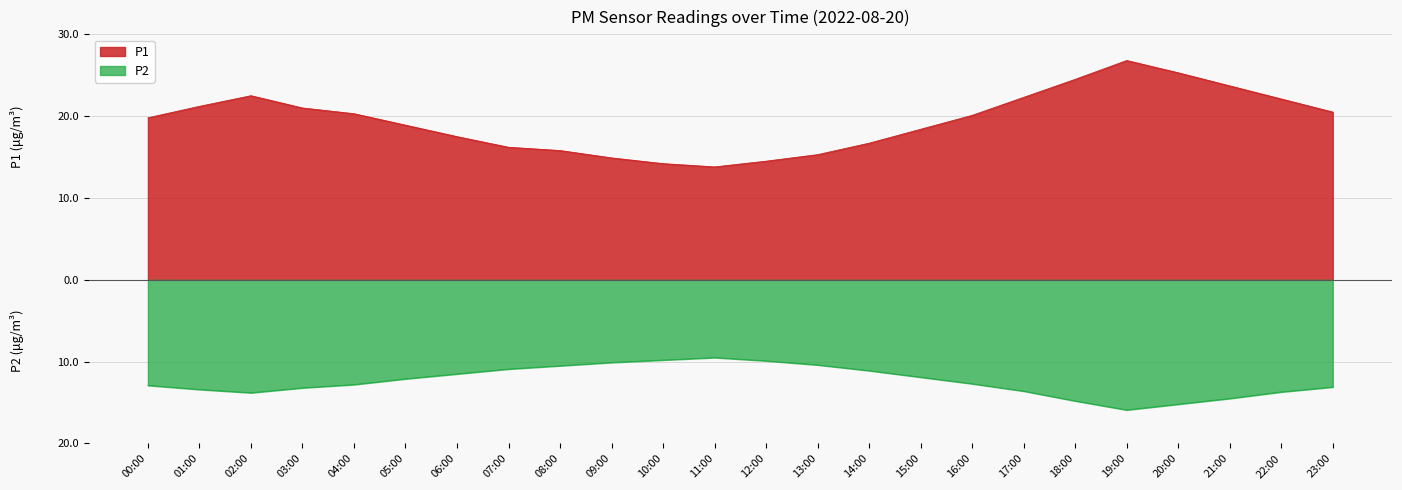

How many data points does each series have?

24